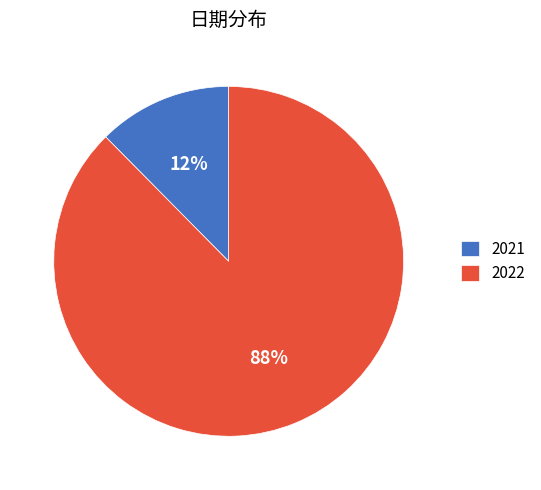

Rank the categories by value from lowest to highest.

2021, 2022